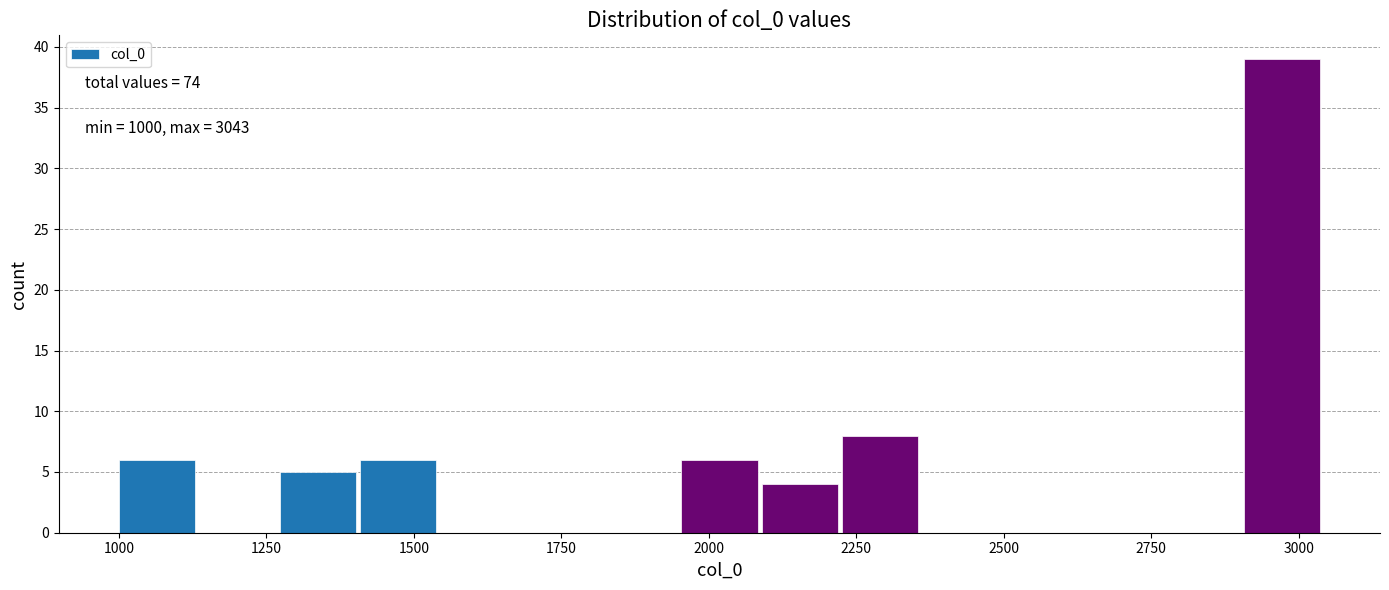

Around what value on the x-axis is the tallest bar? Give the approximate position of its centre, as read against the axis.

2950